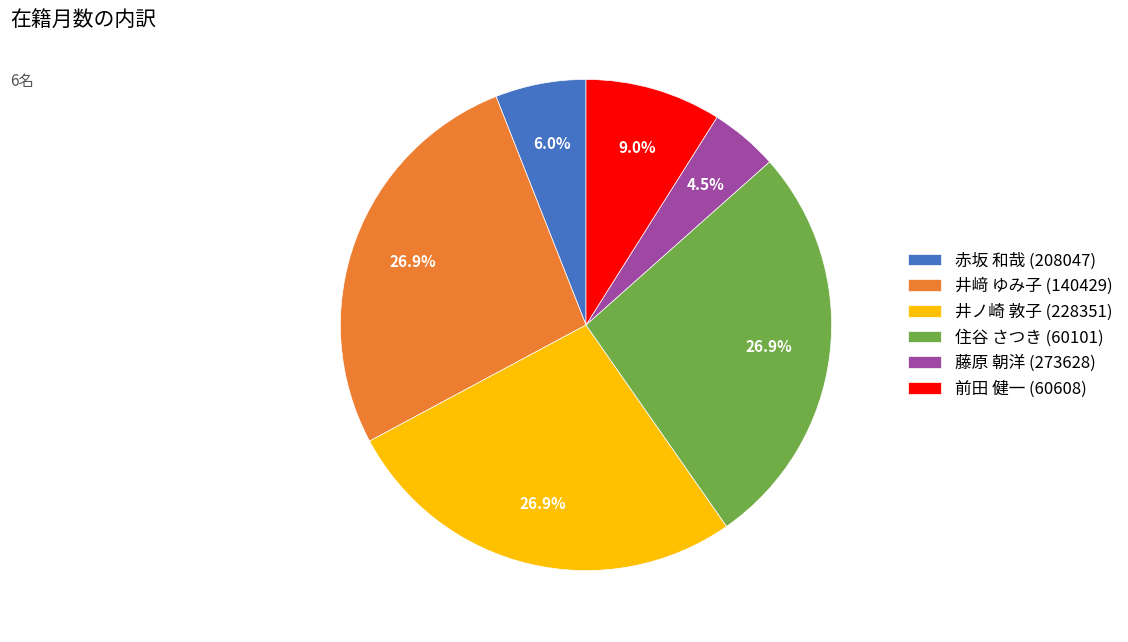

Approximately how many times larger is the value at 住谷 さつき (60101) compared to 井﨑 ゆみ子 (140429)?

1.0